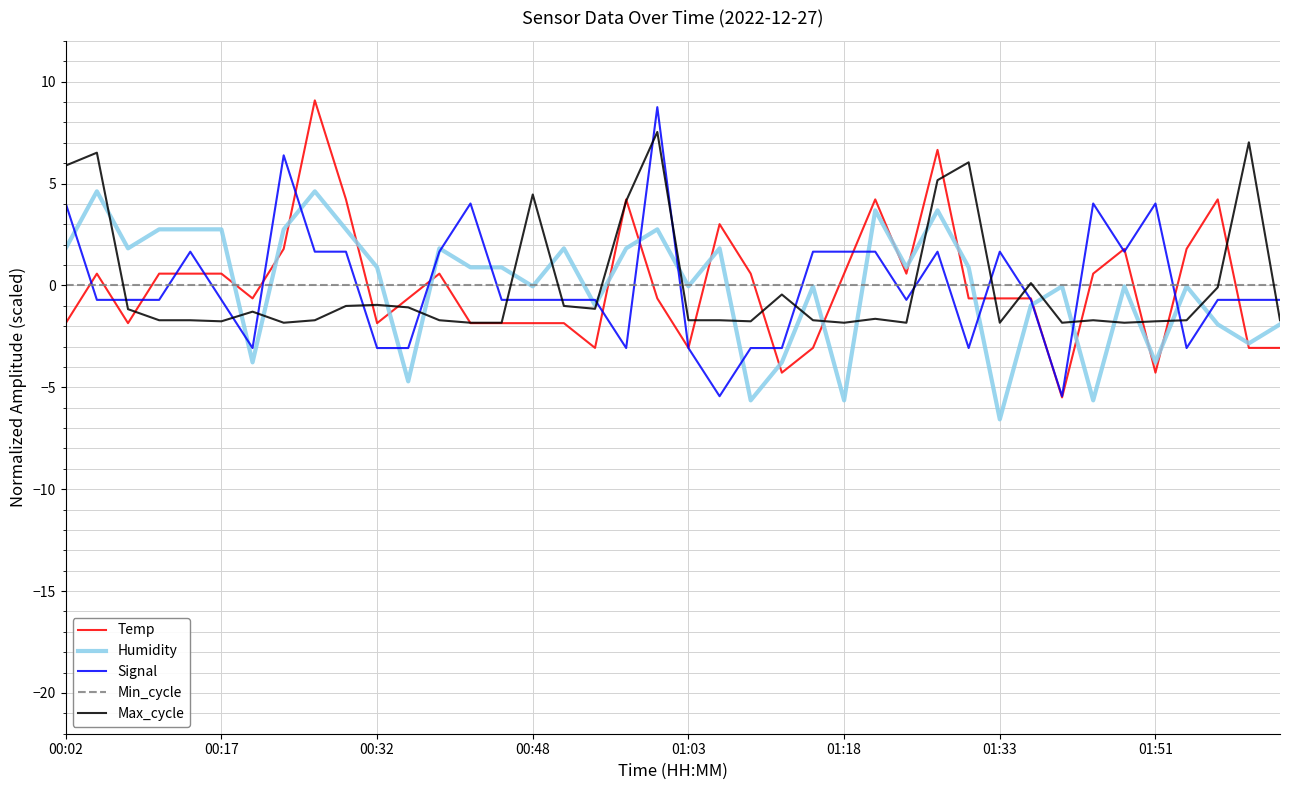

What is the difference between the maximum and second lowest values in the Humidity series?

10.3